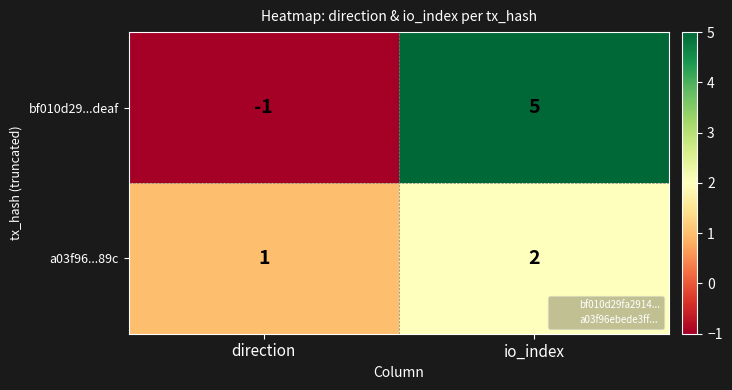

Which category has the highest value across all series?

io_index